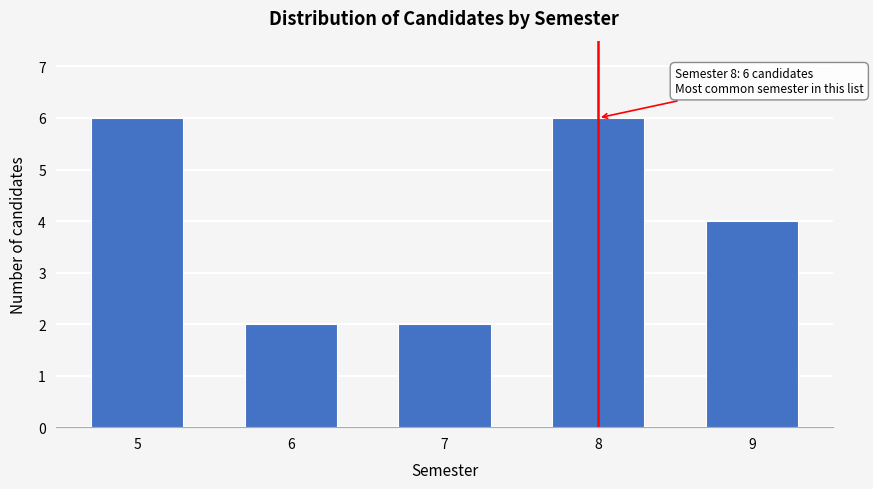

Reading left to right, what are all the values shown in this chart?

5=6	6=2	7=2	8=6	9=4